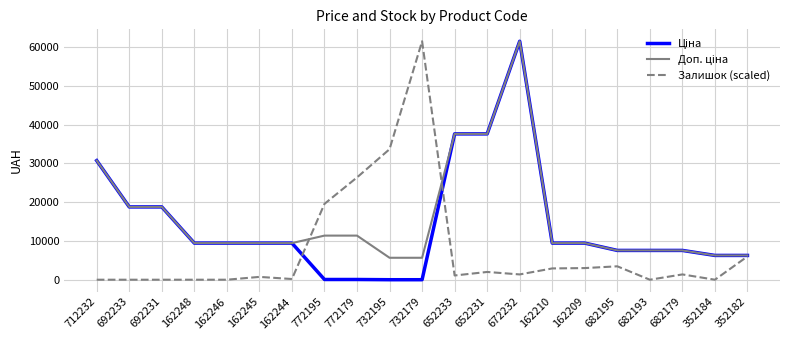

The Залишок (scaled) series shows 1419.0 at 682179. True or false?

True